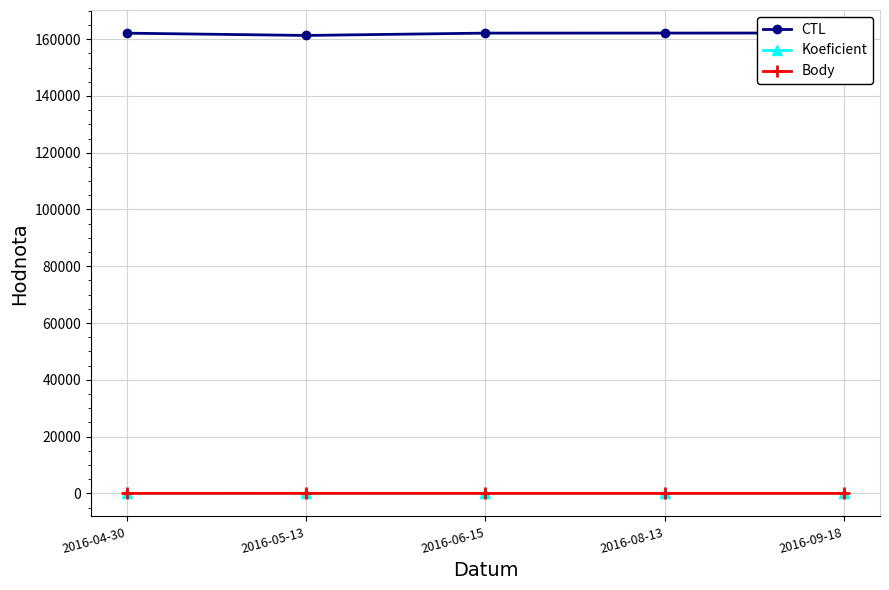

Which series changed the most between 2016-06-15 and 2016-09-18?

CTL